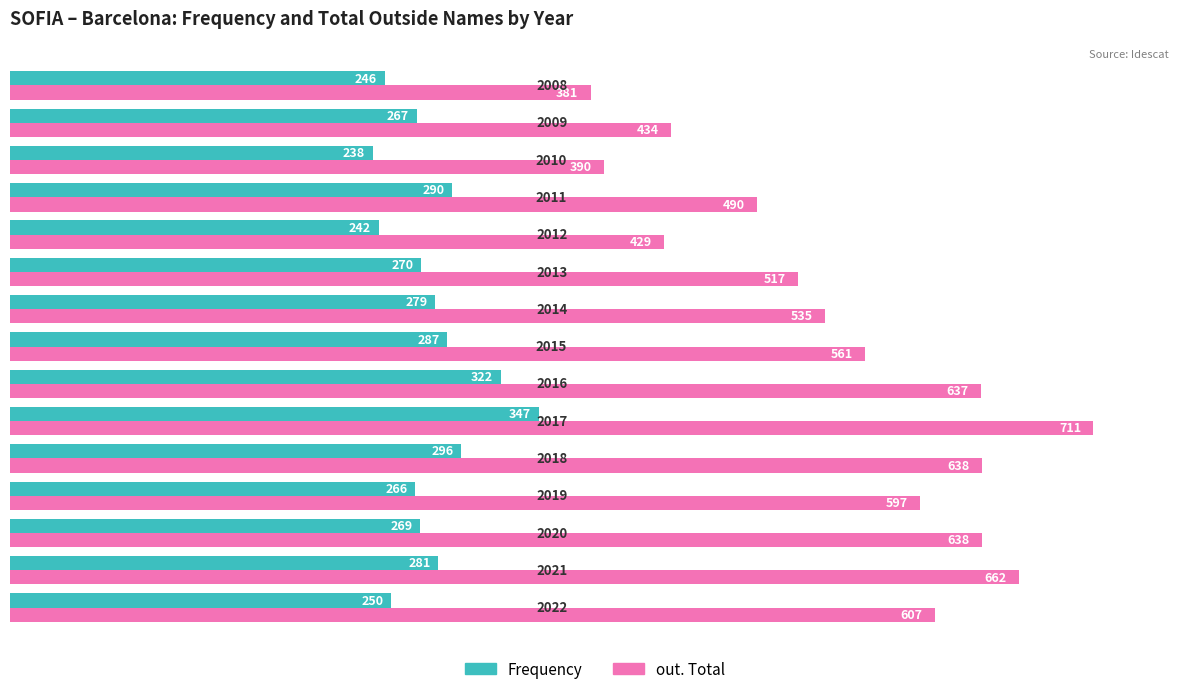

List the series in order of their peak value, highest first.

out. Total, Frequency